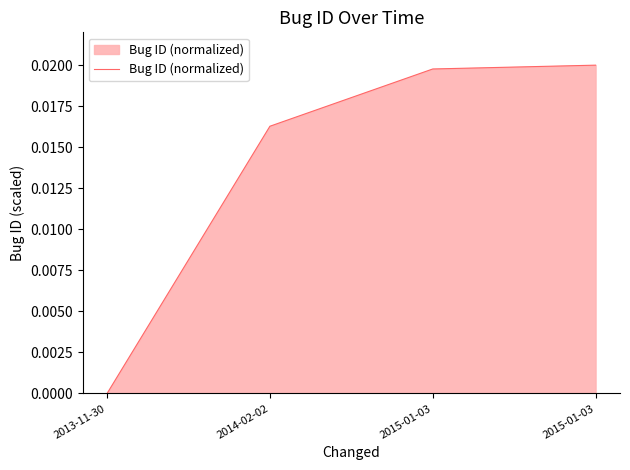

Which has a higher value, 2015-01-03 or 2015-01-03?

2015-01-03